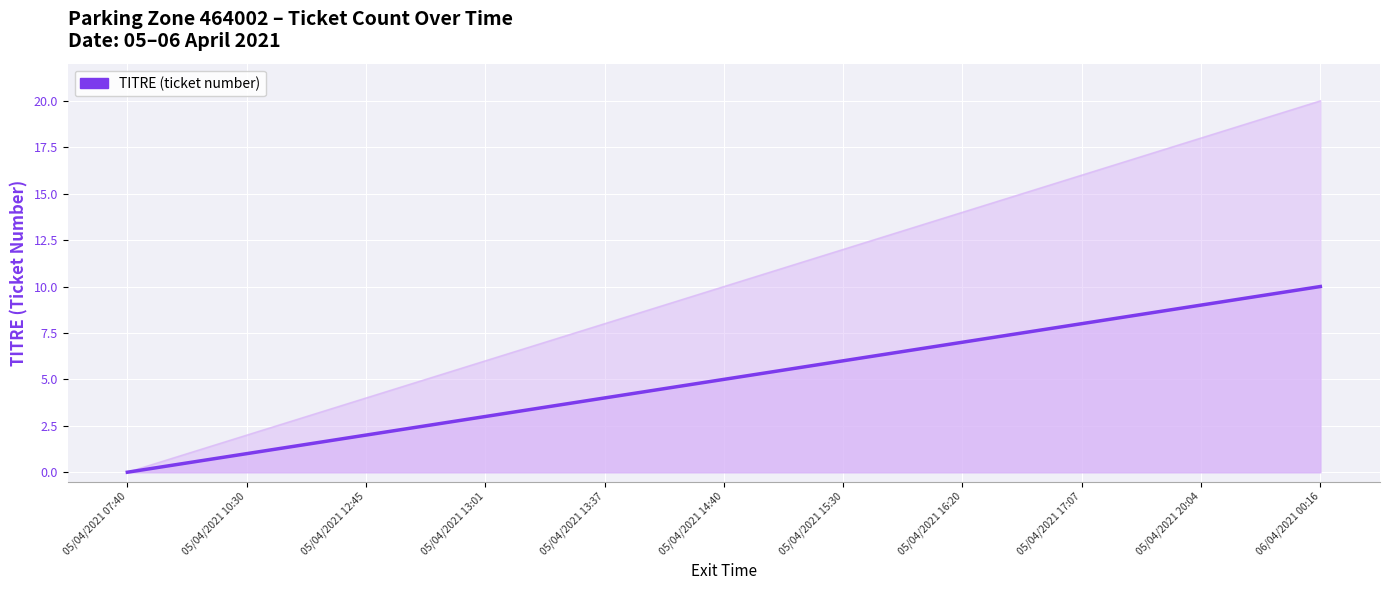

How many values are below 5?

5